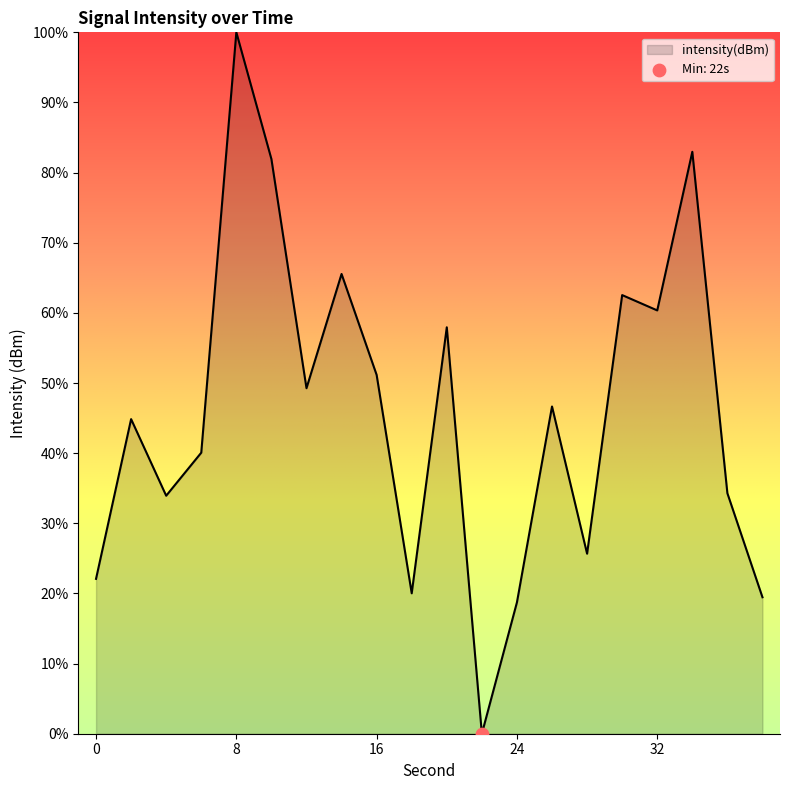

What is the difference between the maximum and minimum values?

100.0